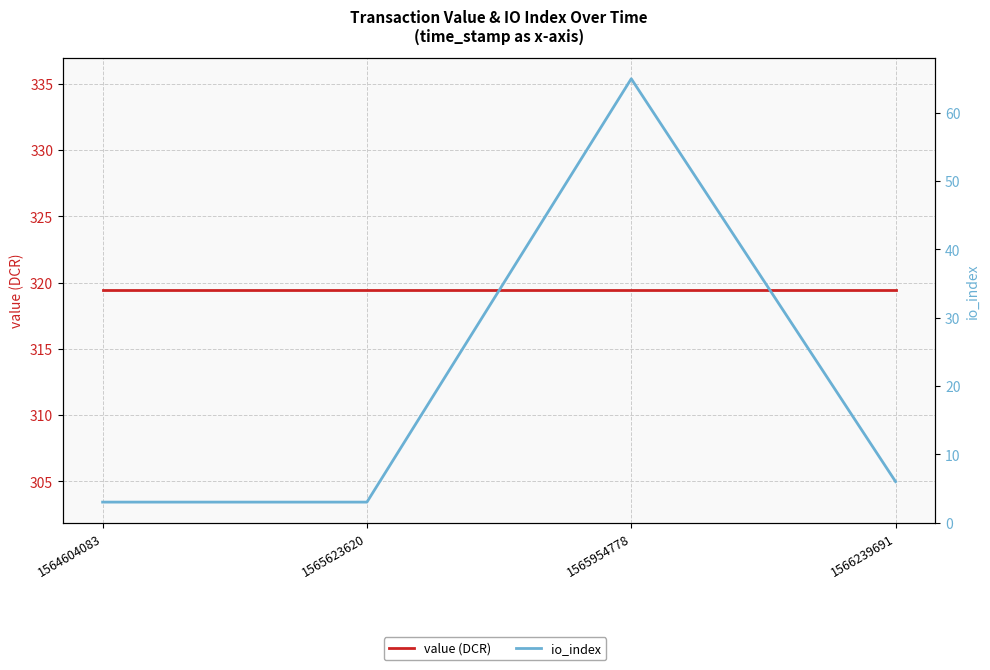

True or false: io_index has a value of 0.7 at 1564604083.

False